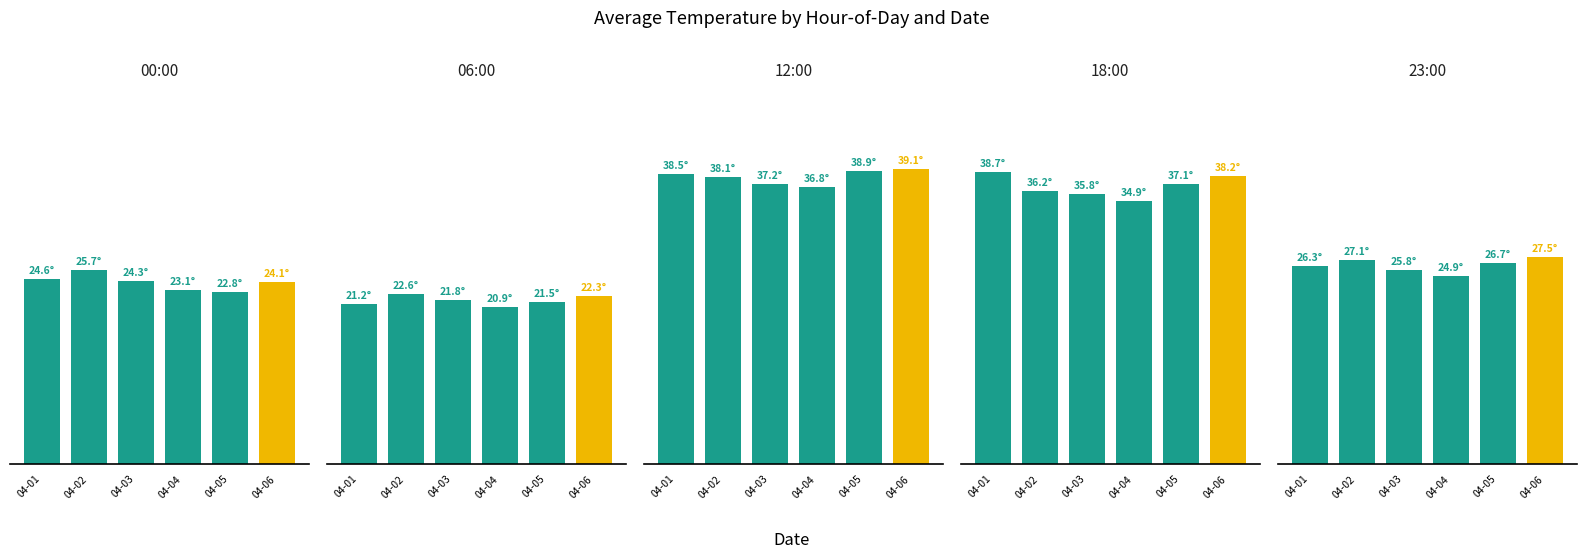

What is the value of the 00:00 bar at the 5th from the left?

22.8